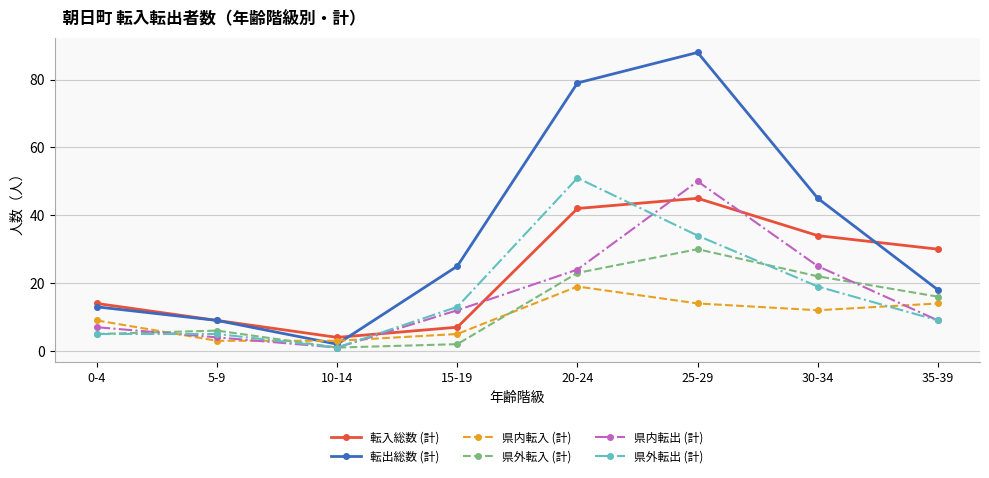

What is the average value of the 転入総数 (計) series?

23